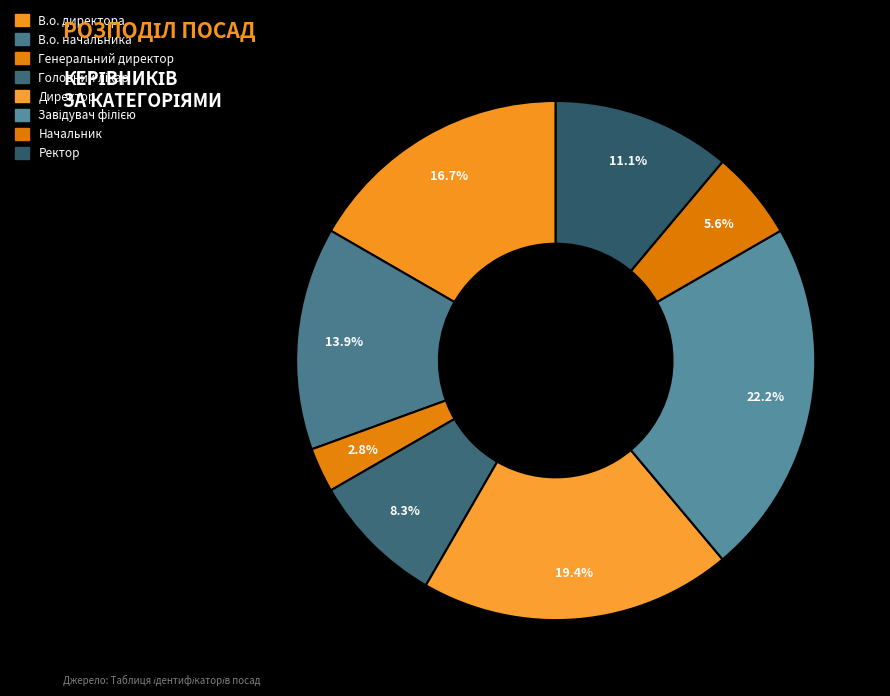

Which category has the biggest portion of the pie?

Завідувач філією